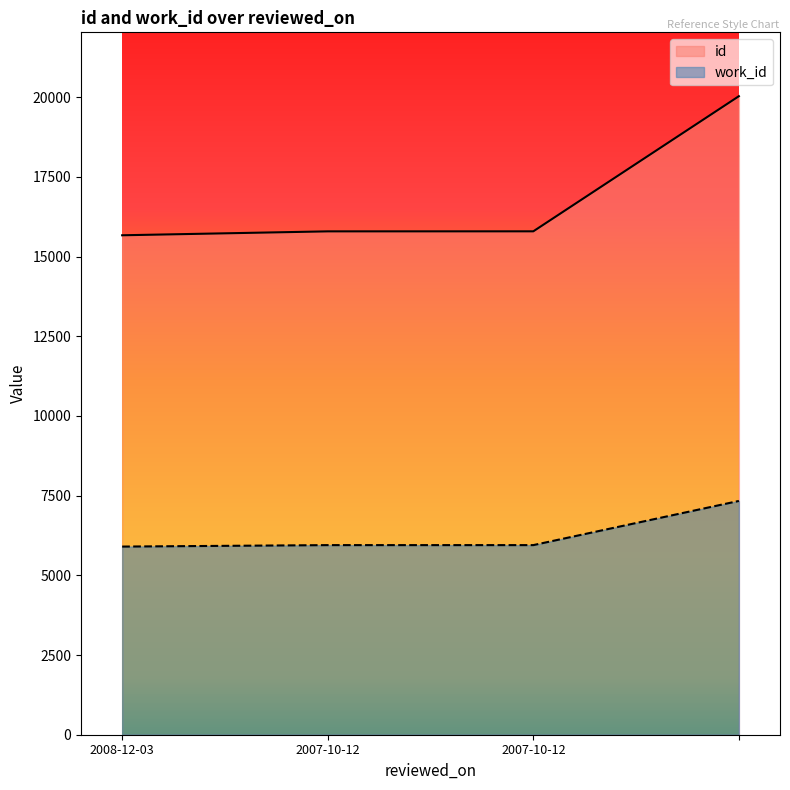

At which label does work_id reach its minimum?

2008-12-03